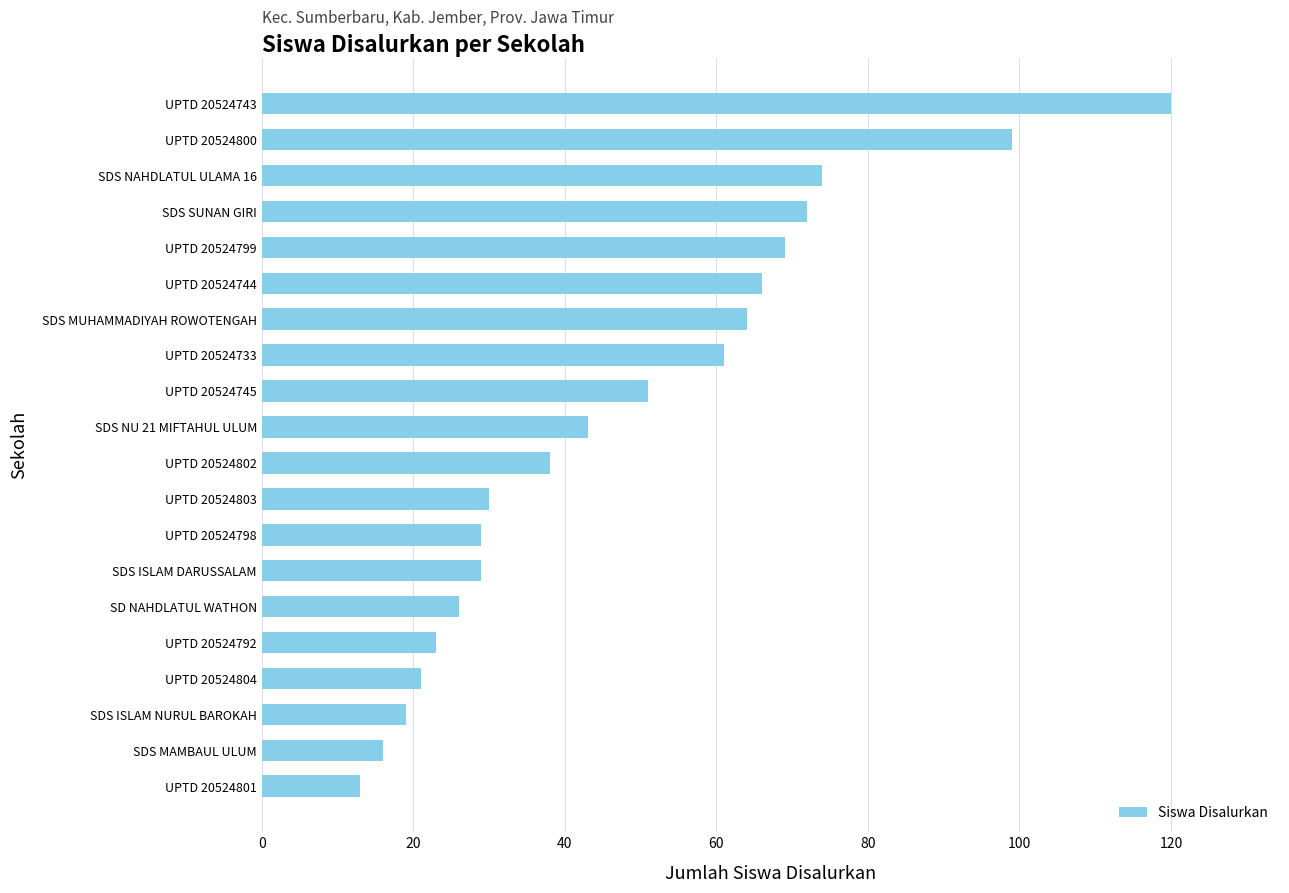

What is the smallest value displayed?

13